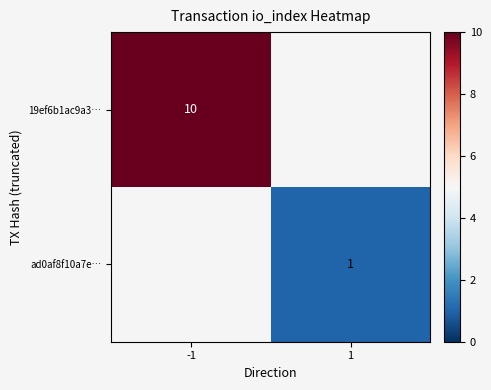

The value of ad0af8f10a7e… at 1 is 0.7. True or false?

False